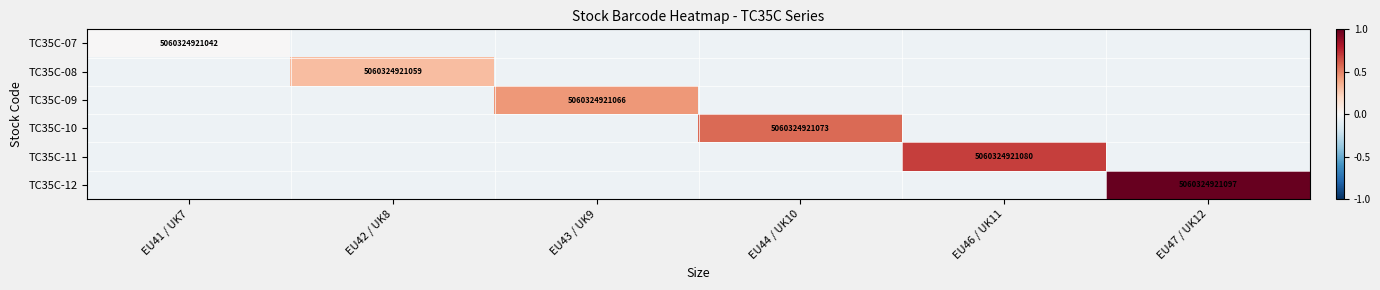

What is the sum of the TC35C-07 values at EU41 / UK7 and EU43 / UK9?

-0.1